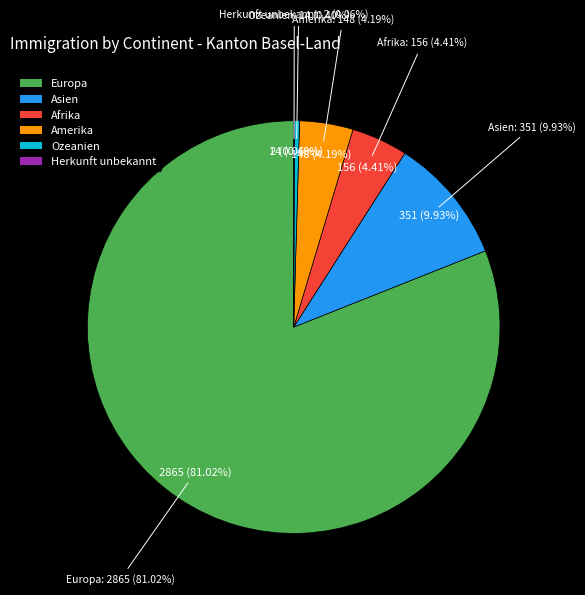

Does any single category account for the majority?

Yes